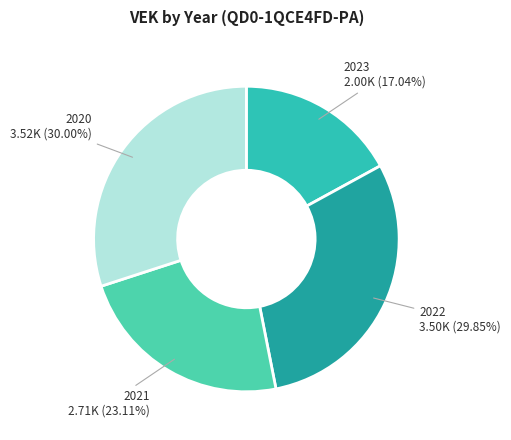

Is there any slice that represents more than half of the pie?

No